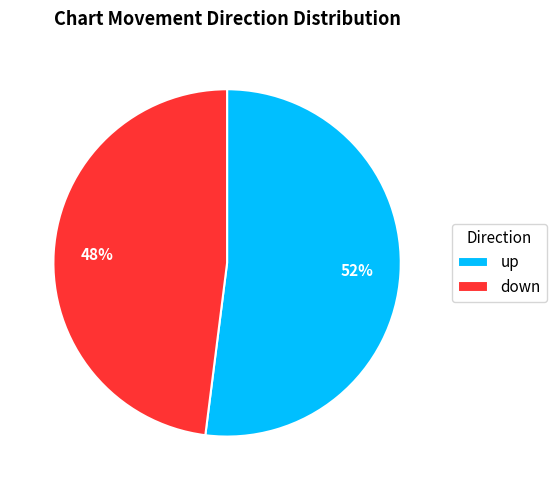

The up slice represents 61% of the pie. True or false?

False